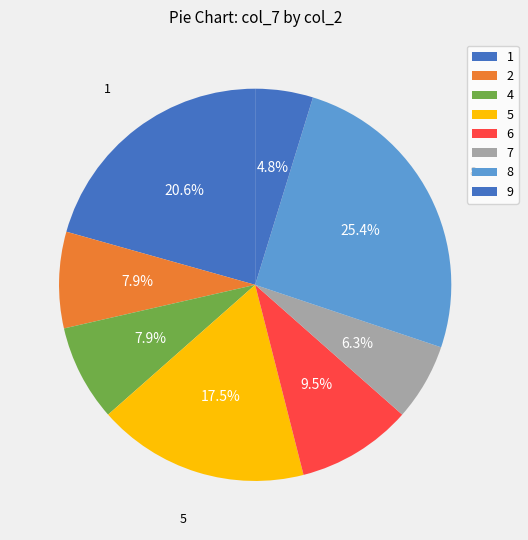

What is the smallest slice in the pie chart?

9